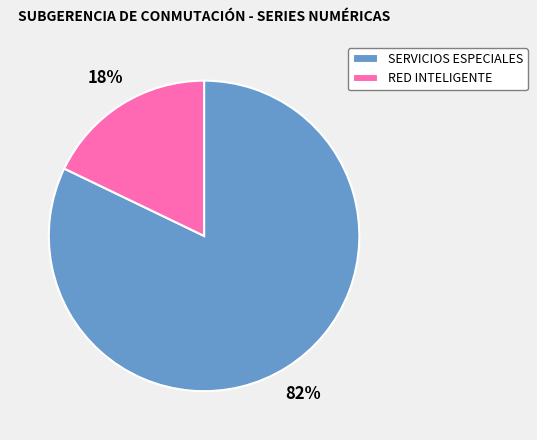

Is there a majority slice in this chart?

Yes